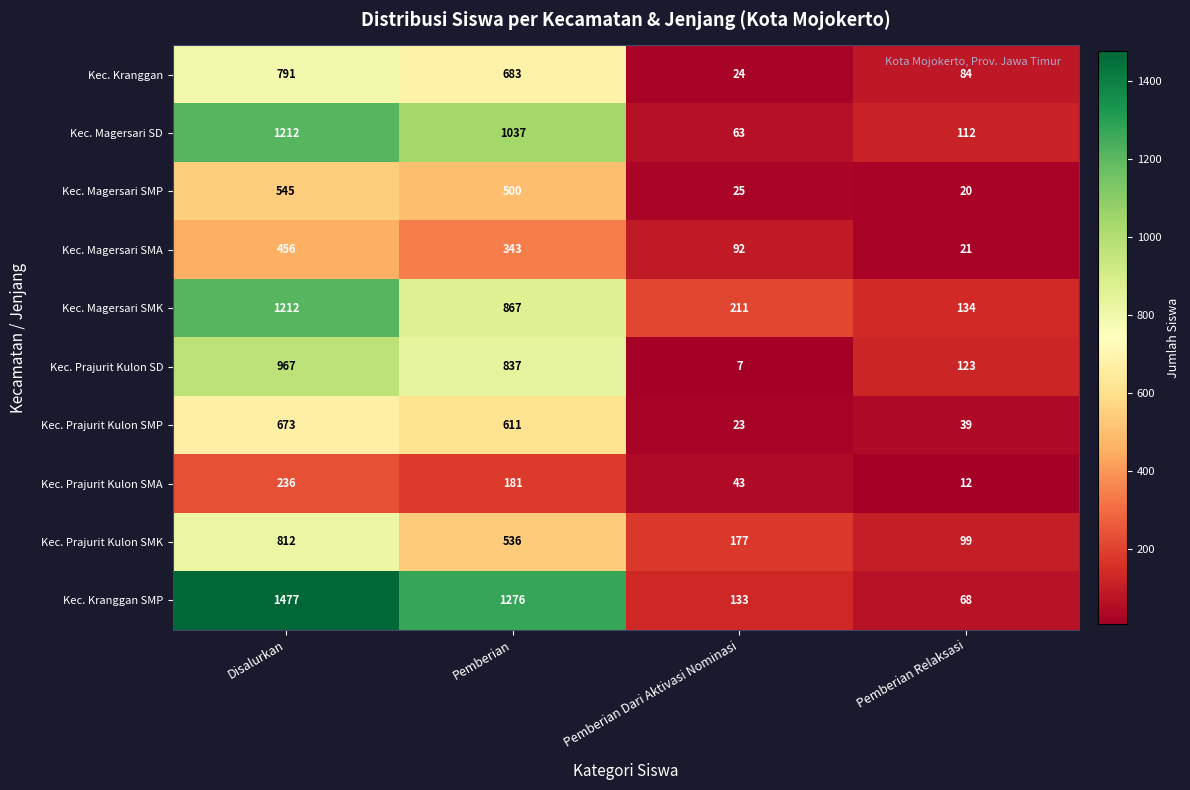

Is it true that Kec. Magersari SMA equals 456 at Disalurkan?

True